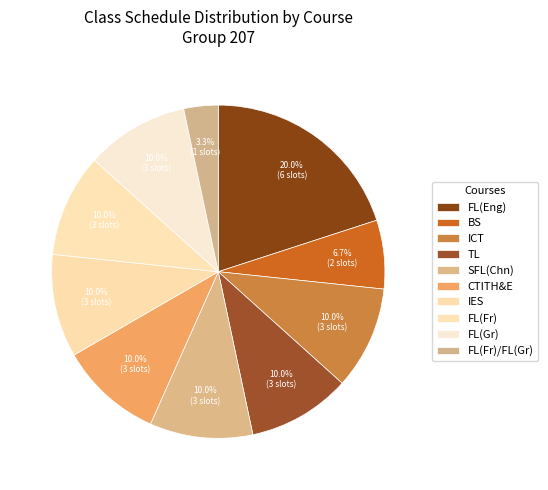

Which category has the biggest portion of the pie?

FL(Eng)